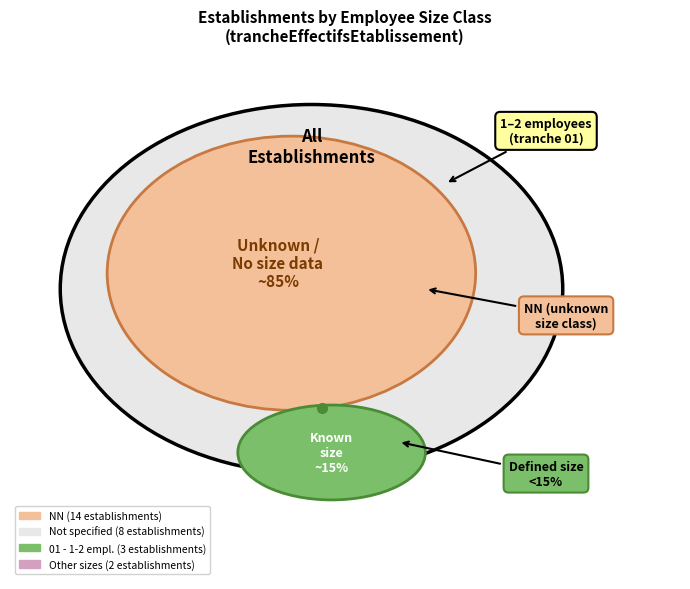

To the nearest percent, what portion does 01 represent?

11%